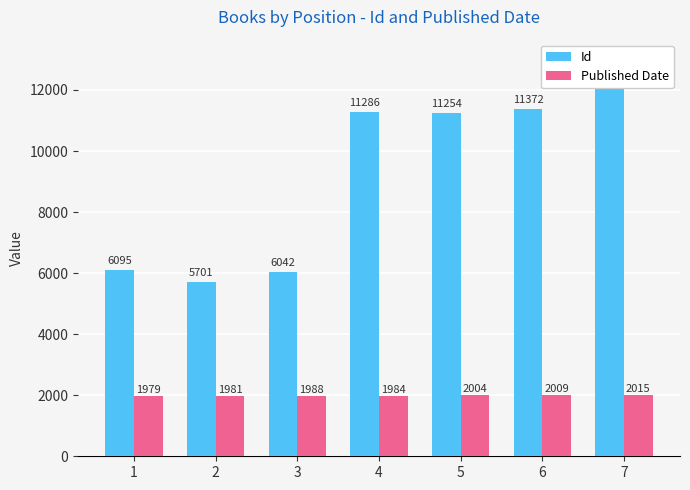

What is the difference between the maximum and second lowest values in the Published Date series?

34